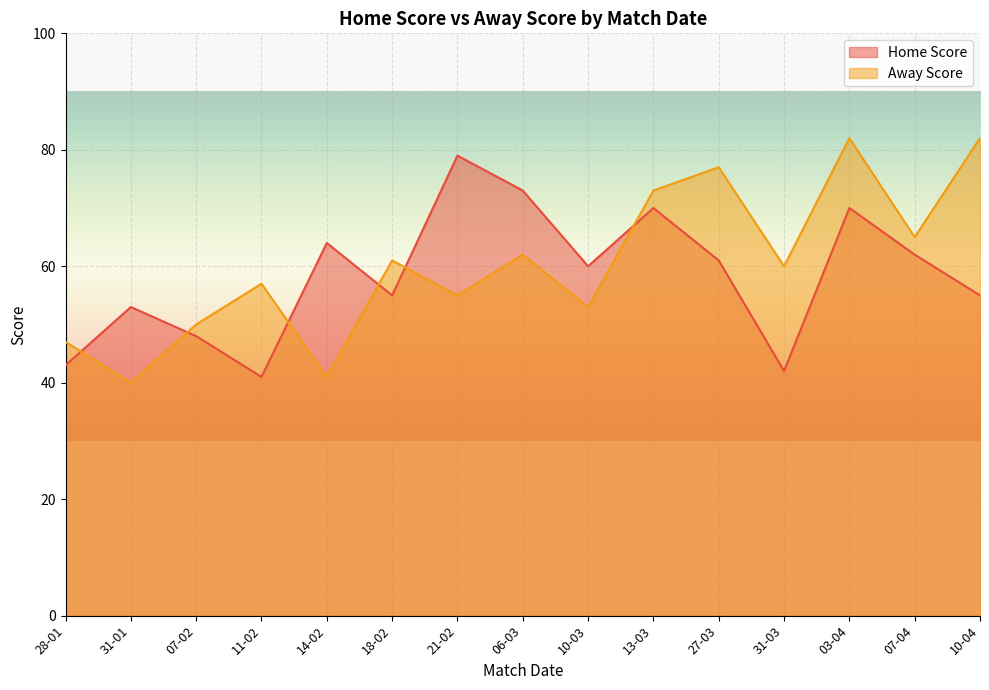

Where does the Away Score series first go above 60?

18-02